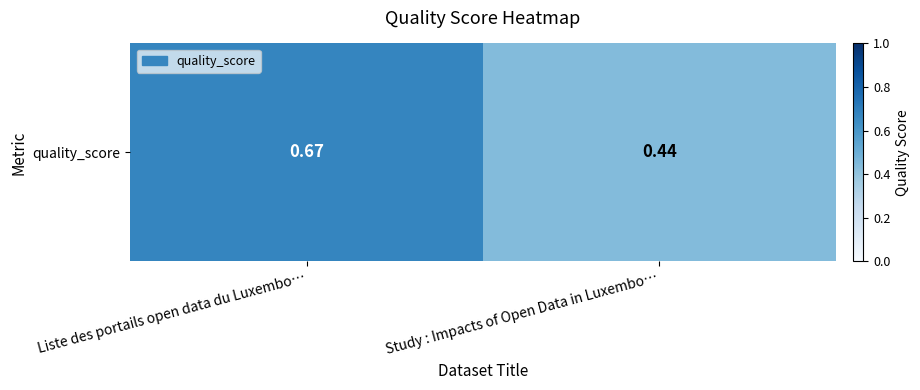

List the labels in order of value, largest first.

Liste des portails open data du Luxembo…, Study : Impacts of Open Data in Luxembo…